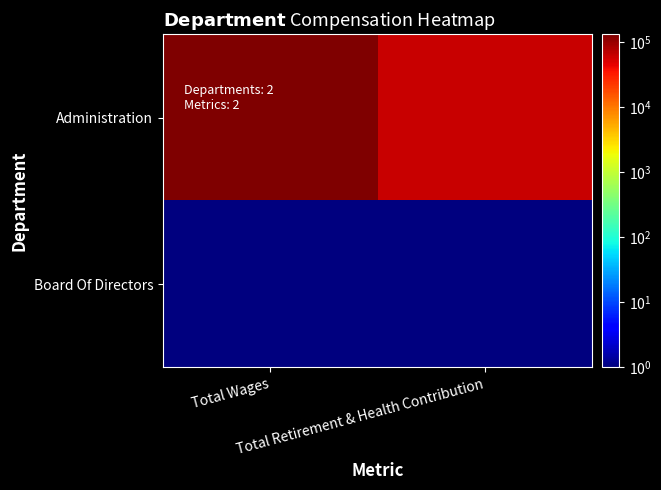

Rank the series by their maximum value, from highest to lowest.

Administration, Board Of Directors